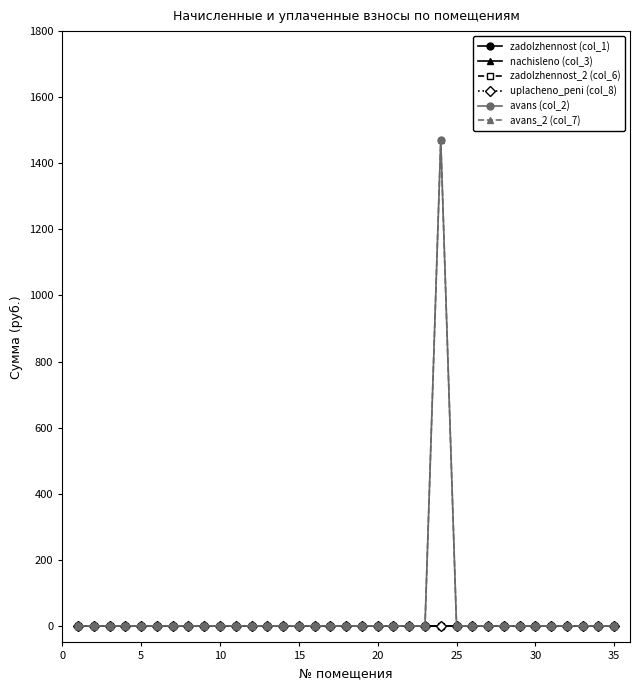

What is the difference between the maximum and minimum values in the avans (col_2) series?

1471.5